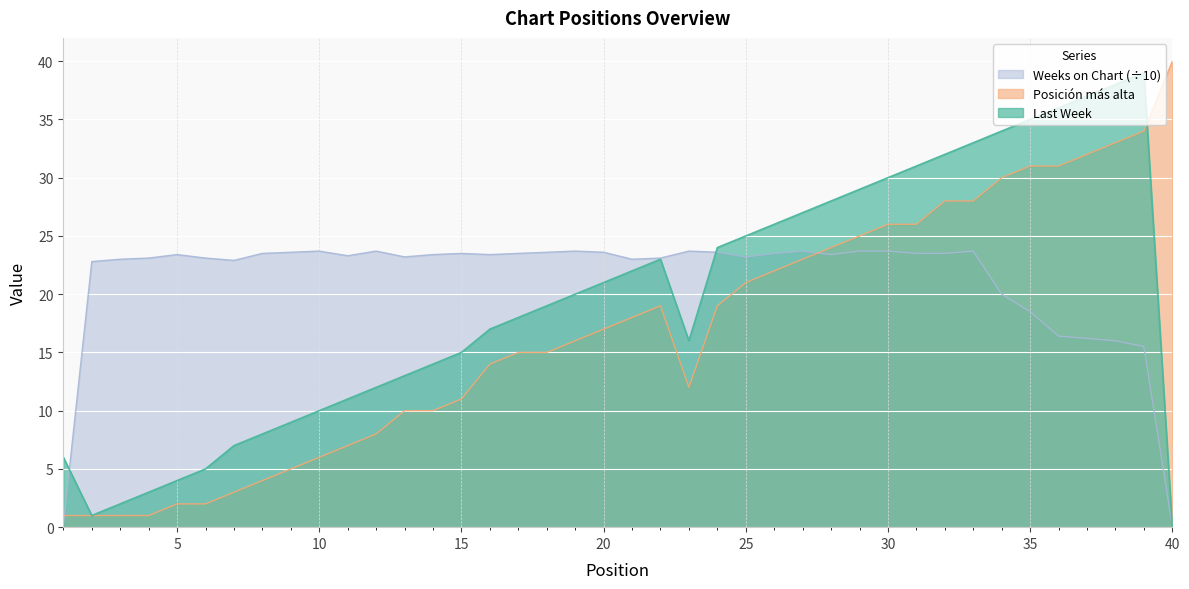

What is the difference between the maximum and minimum values in the Posicion mas alta series?

39.0